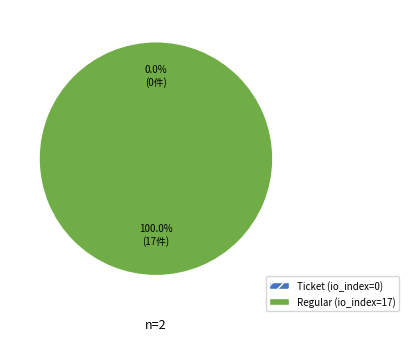

How many segments does this pie chart have?

2